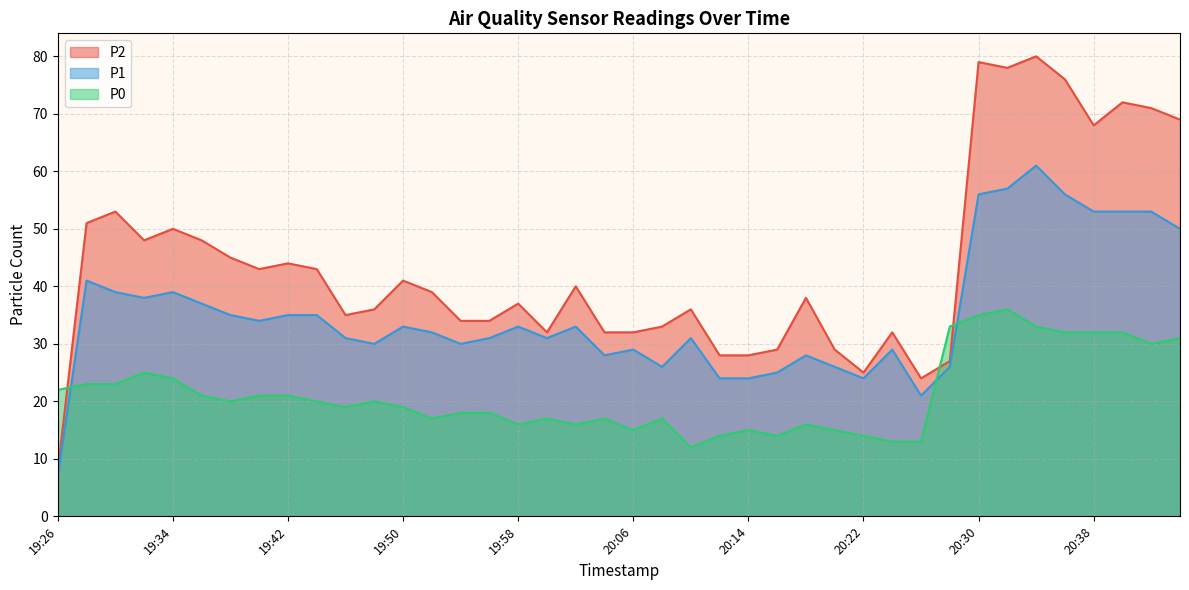

At which label does P1 first exceed 33?

19:28